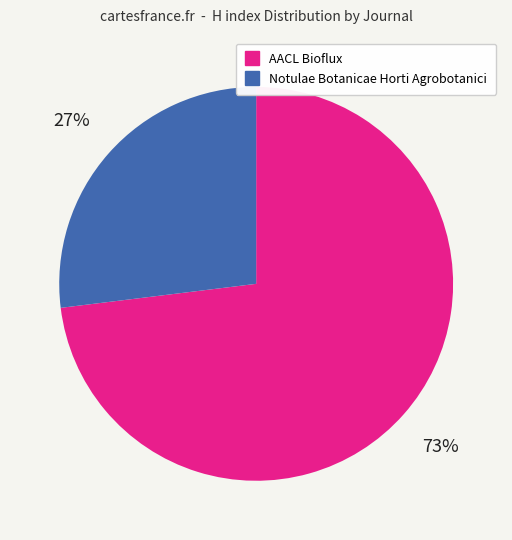

Rank the categories by value from lowest to highest.

Notulae Botanicae Horti Agrobotanici, AACL Bioflux